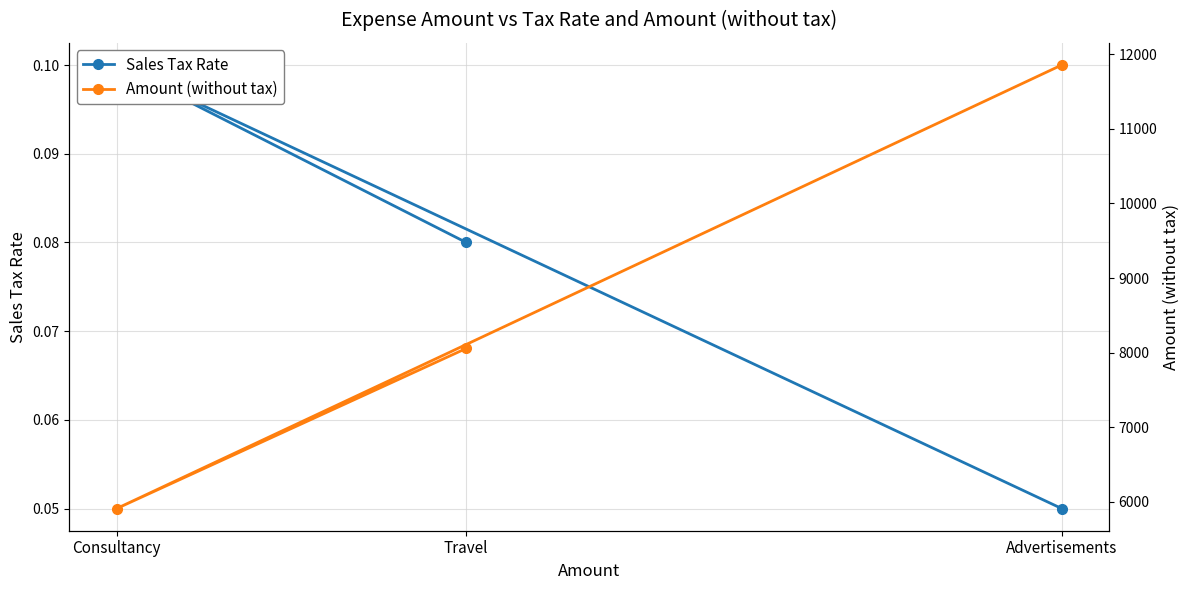

How many lines are shown in the chart?

2